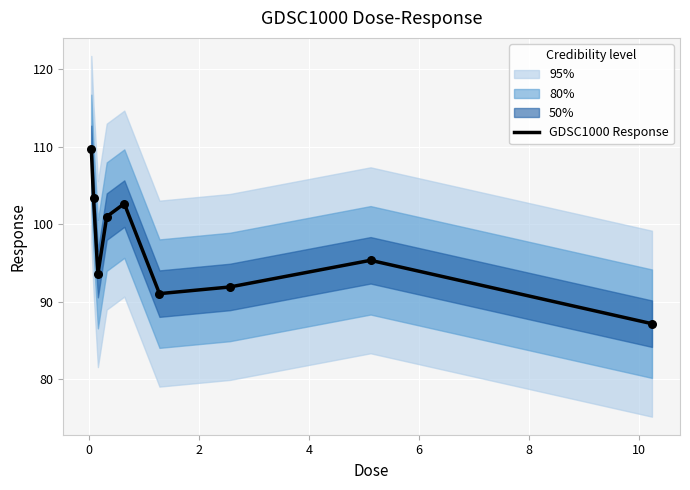

Approximately how many times larger is the value at 2 compared to 8?

1.0